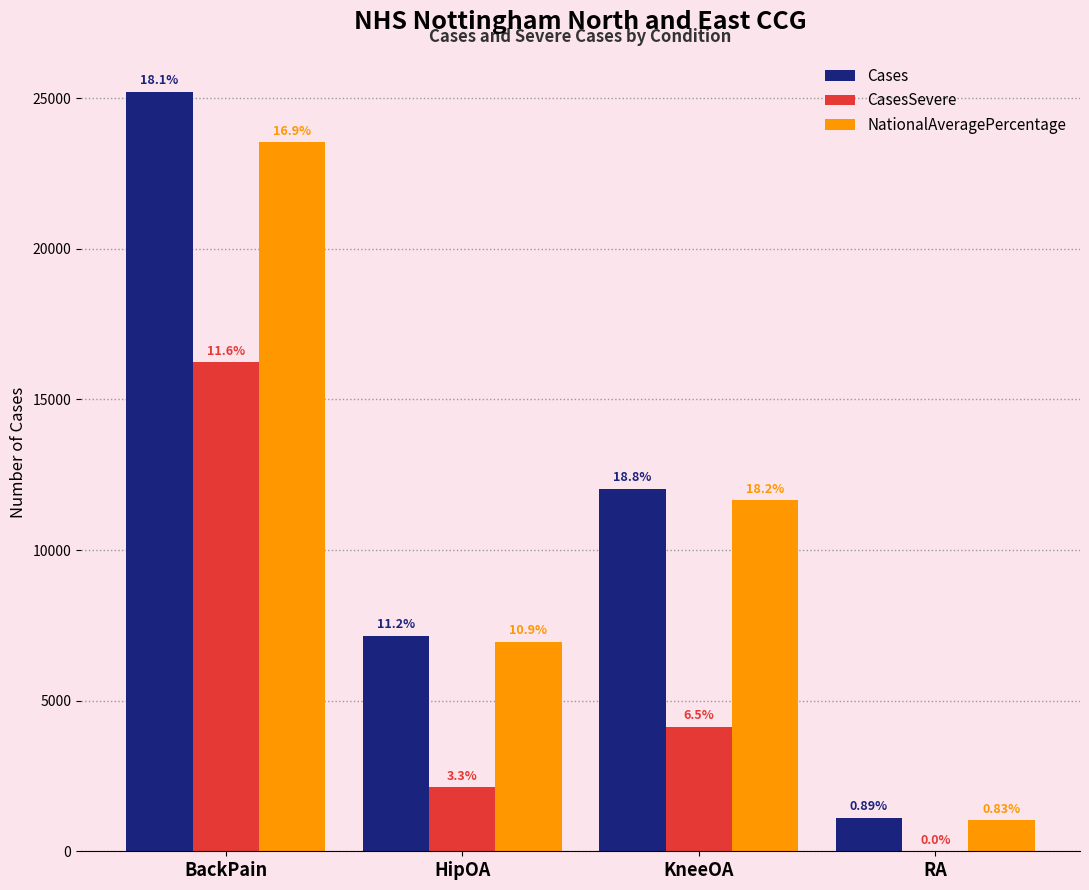

Rank the series at RA from lowest to highest value.

CasesSevere, NationalAveragePercentage, Cases